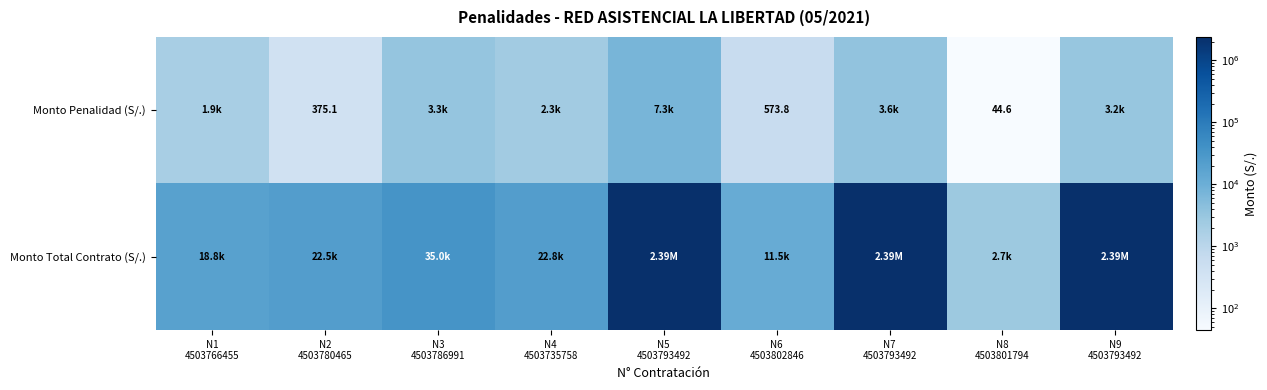

Is the value of Monto Penalidad (S/.) at N9 4503793492 greater than the value of Monto Total Contrato (S/.) at N3 4503786991?

No